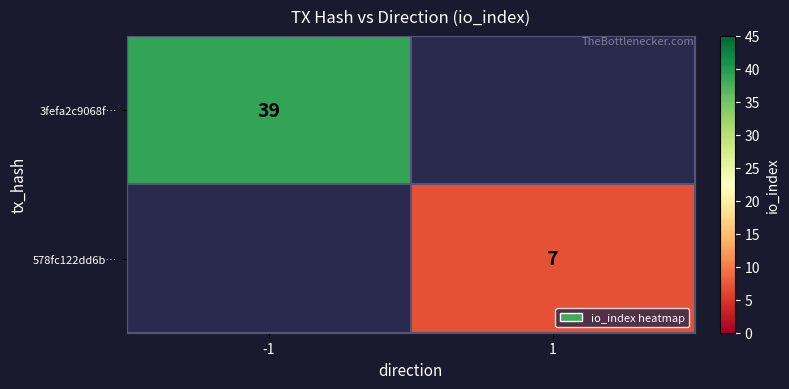

Is it true that 578fc122dd6b… equals 4 at 1?

False